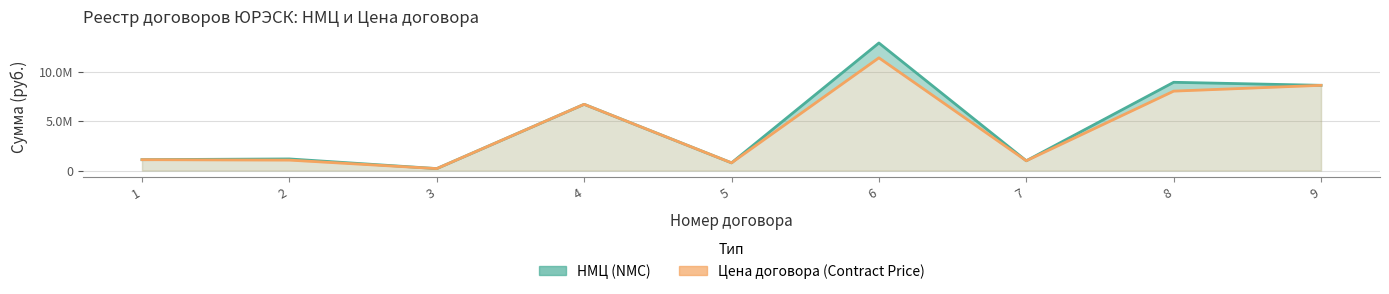

Reading left to right, list all the values displayed in this chart.

НМЦ (NMC): 1=1100000.0	2=1174000.0	3=197514.5	4=6699319.0	5=780000.0	6=12900000.0	7=990000.0	8=8925199.0	9=8618717.0
Цена договора (Contract Price): 1=1100000.0	2=1056013.0	3=197514.5	4=6699319.2	5=780000.0	6=11400000.0	7=990000.0	8=8032600.0	9=8618717.0